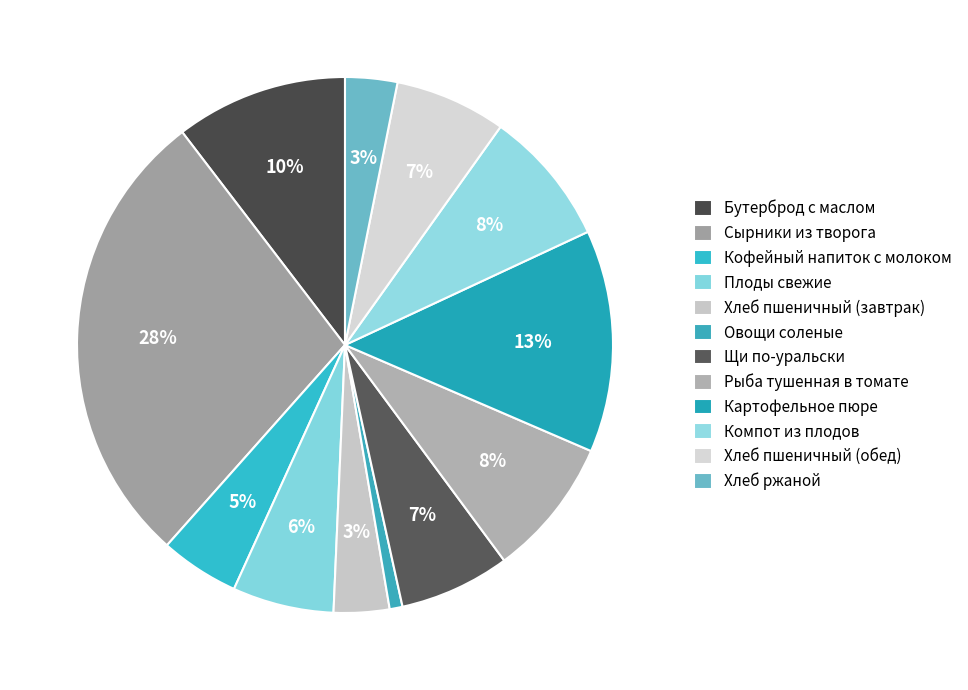

Count the number of slices in the pie.

12